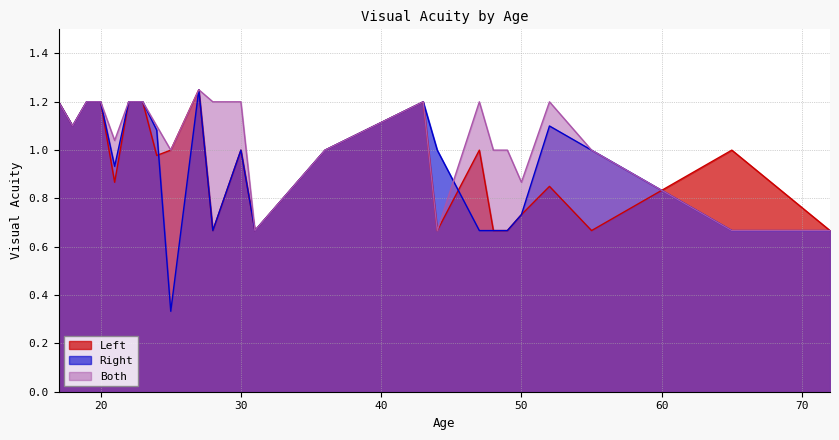

How many interior local valleys does the Both series have?

6